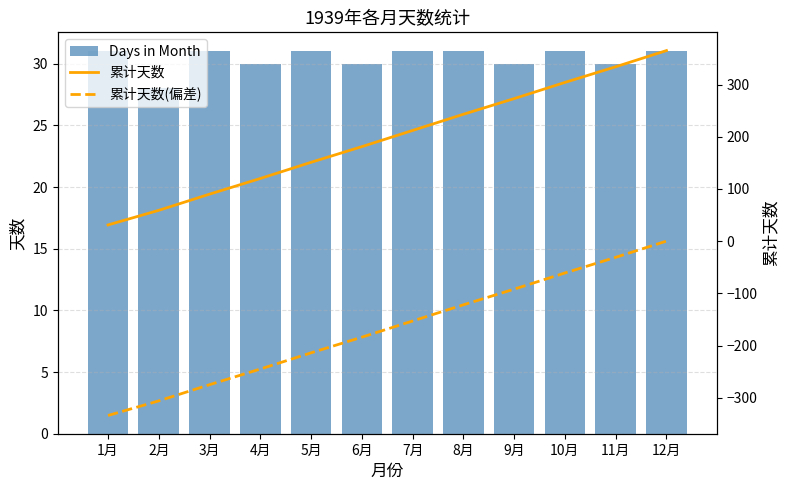

What is the maximum value shown in the chart?

365